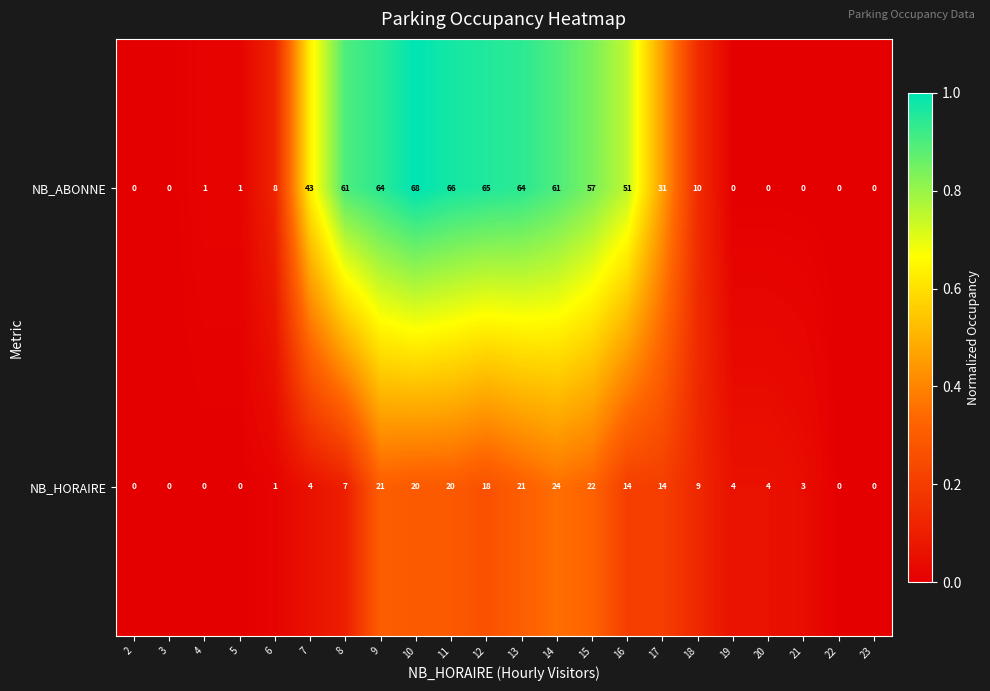

Where is NB_ABONNE nearest to the value 34?

17